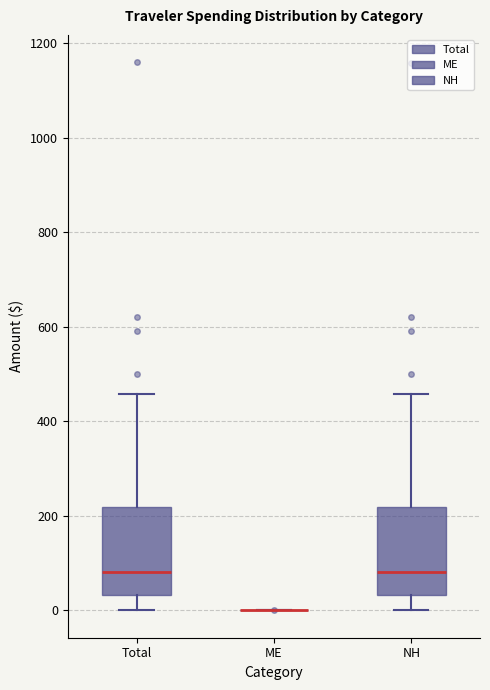

Reading left to right, transcribe this box plot: for each box, give where its median line is, the range the box spans, and where its two whiskers end, as read against the y-axis. The values are not printed on the chart, so give them approximately, as read against the axis.

Total: median 80, box 40 to 220, whiskers 0 to 460
ME: box collapsed to a line at 0, whiskers 0 to 0
NH: median 80, box 40 to 220, whiskers 0 to 460